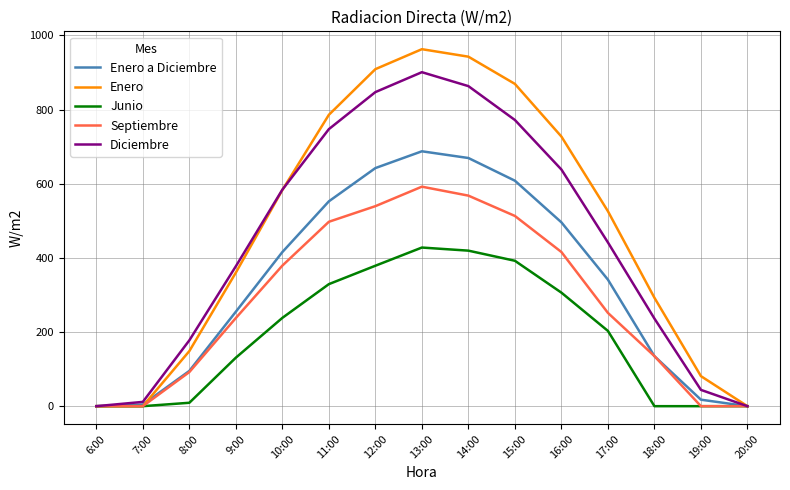

Is the value of Enero at 12:00 greater than the value of Diciembre at 12:00?

Yes